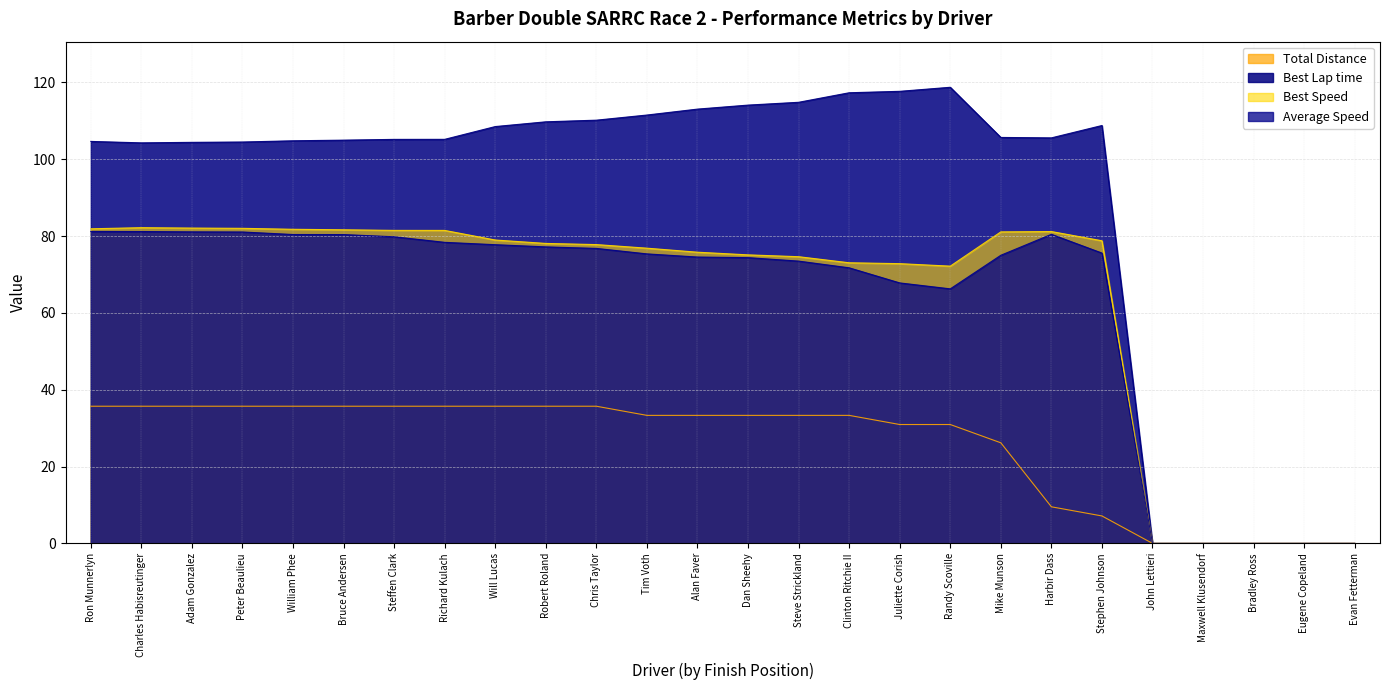

Reading right to left, transcribe all the data shown in this chart.

Total Distance: 0.0	0.0	0.0	0.0	0.0	7.1	9.5	26.2	30.9	30.9	33.3	33.3	33.3	33.3	33.3	35.7	35.7	35.7	35.7	35.7	35.7	35.7	35.7	35.7	35.7	35.7
Best Lap time: 0.0	0.0	0.0	0.0	0.0	108.8	105.6	105.7	118.7	117.7	117.3	114.8	114.1	113.0	111.5	110.2	109.7	108.5	105.2	105.2	105.0	104.8	104.5	104.4	104.3	104.6
Best Speed: 0.0	0.0	0.0	0.0	0.0	78.8	81.2	81.1	72.2	72.8	73.0	74.6	75.1	75.8	76.8	77.8	78.1	79.0	81.5	81.5	81.6	81.8	82.0	82.1	82.2	81.9
Average Speed: 0.0	0.0	0.0	0.0	0.0	75.6	80.4	75.0	66.3	67.8	71.7	73.5	74.4	74.5	75.4	76.8	77.2	77.8	78.4	79.8	80.4	80.4	81.1	81.1	81.2	81.2